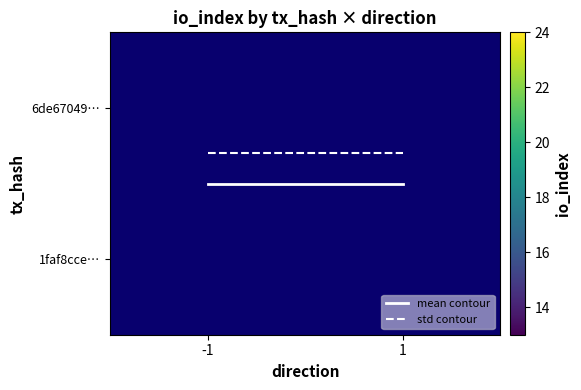

What is the average value of the 6de67049a88a48ea485672c36f0b175543f9174 series?

12